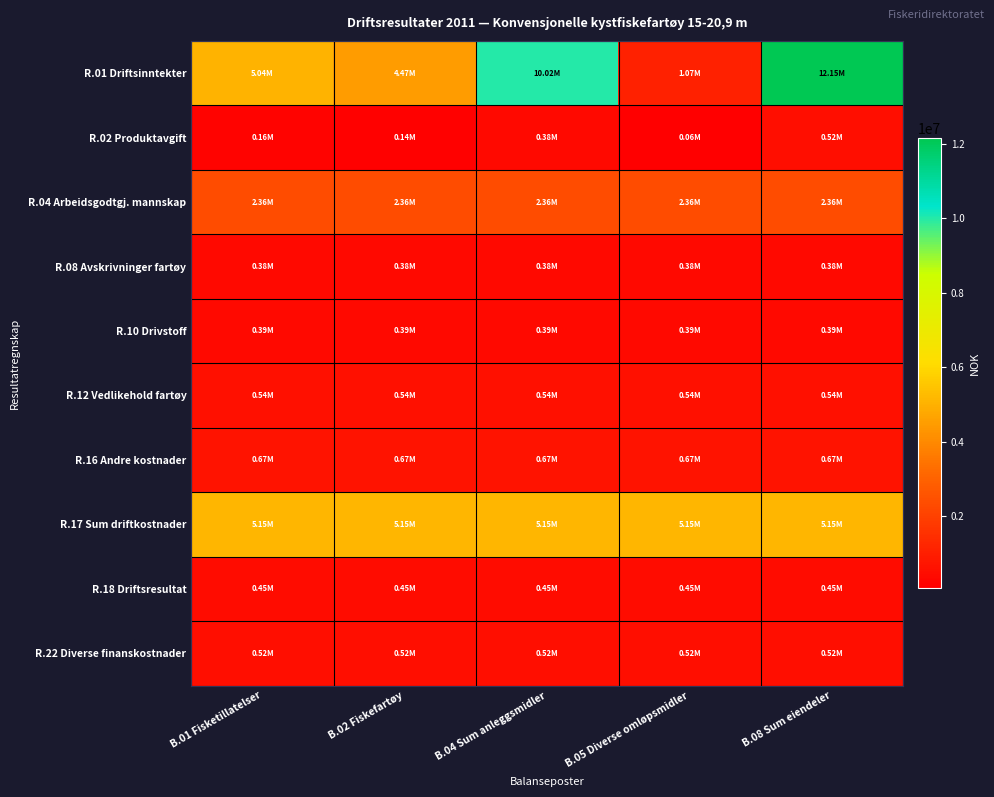

Reading left to right, transcribe all the data shown in this chart.

R.01 Driftsinntekter: B.01 Fisketillatelser=5042864.6	B.02 Fiskefartøy=4467762.7	B.04 Sum anleggsmidler=10019545.3	B.05 Diverse omløpsmidler=1069005.1	B.08 Sum eiendeler=12148554.0
R.02 Produktavgift: B.01 Fisketillatelser=157295.4	B.02 Fiskefartøy=141906.5	B.04 Sum anleggsmidler=378197.5	B.05 Diverse omløpsmidler=62690.4	B.08 Sum eiendeler=521247.0
R.04 Arbeidsgodtgj. mannskap: B.01 Fisketillatelser=2358758.1	B.02 Fiskefartøy=2358758.1	B.04 Sum anleggsmidler=2358758.1	B.05 Diverse omløpsmidler=2358758.1	B.08 Sum eiendeler=2358758.1
R.08 Avskrivninger fartøy: B.01 Fisketillatelser=378197.5	B.02 Fiskefartøy=378197.5	B.04 Sum anleggsmidler=378197.5	B.05 Diverse omløpsmidler=378197.5	B.08 Sum eiendeler=378197.5
R.10 Drivstoff: B.01 Fisketillatelser=388551.5	B.02 Fiskefartøy=388551.5	B.04 Sum anleggsmidler=388551.5	B.05 Diverse omløpsmidler=388551.5	B.08 Sum eiendeler=388551.5
R.12 Vedlikehold fartøy: B.01 Fisketillatelser=542813.9	B.02 Fiskefartøy=542813.9	B.04 Sum anleggsmidler=542813.9	B.05 Diverse omløpsmidler=542813.9	B.08 Sum eiendeler=542813.9
R.16 Andre kostnader: B.01 Fisketillatelser=666976.9	B.02 Fiskefartøy=666976.9	B.04 Sum anleggsmidler=666976.9	B.05 Diverse omløpsmidler=666976.9	B.08 Sum eiendeler=666976.9
R.17 Sum driftkostnader: B.01 Fisketillatelser=5153165.0	B.02 Fiskefartøy=5153165.0	B.04 Sum anleggsmidler=5153165.0	B.05 Diverse omløpsmidler=5153165.0	B.08 Sum eiendeler=5153165.0
R.18 Driftsresultat: B.01 Fisketillatelser=445917.2	B.02 Fiskefartøy=445917.2	B.04 Sum anleggsmidler=445917.2	B.05 Diverse omløpsmidler=445917.2	B.08 Sum eiendeler=445917.2
R.22 Diverse finanskostnader: B.01 Fisketillatelser=517469.5	B.02 Fiskefartøy=517469.5	B.04 Sum anleggsmidler=517469.5	B.05 Diverse omløpsmidler=517469.5	B.08 Sum eiendeler=517469.5